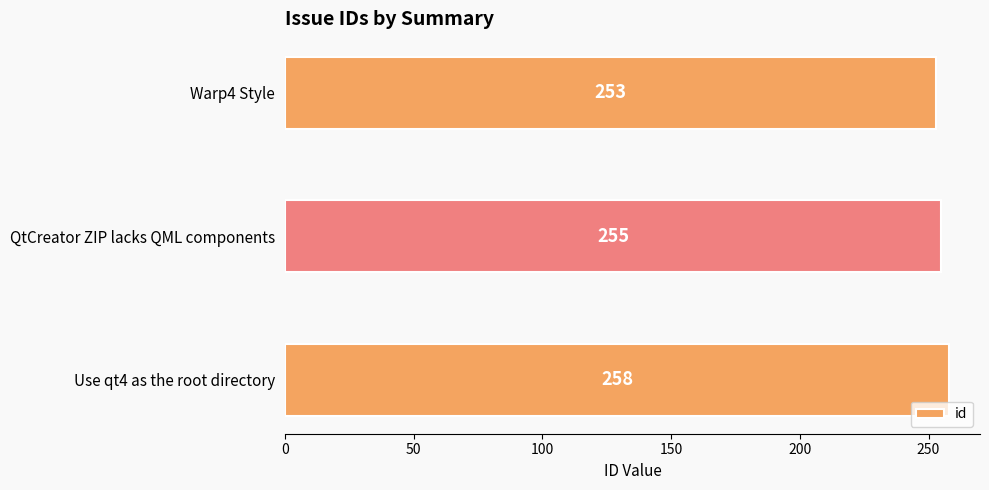

How many values are below 255?

1